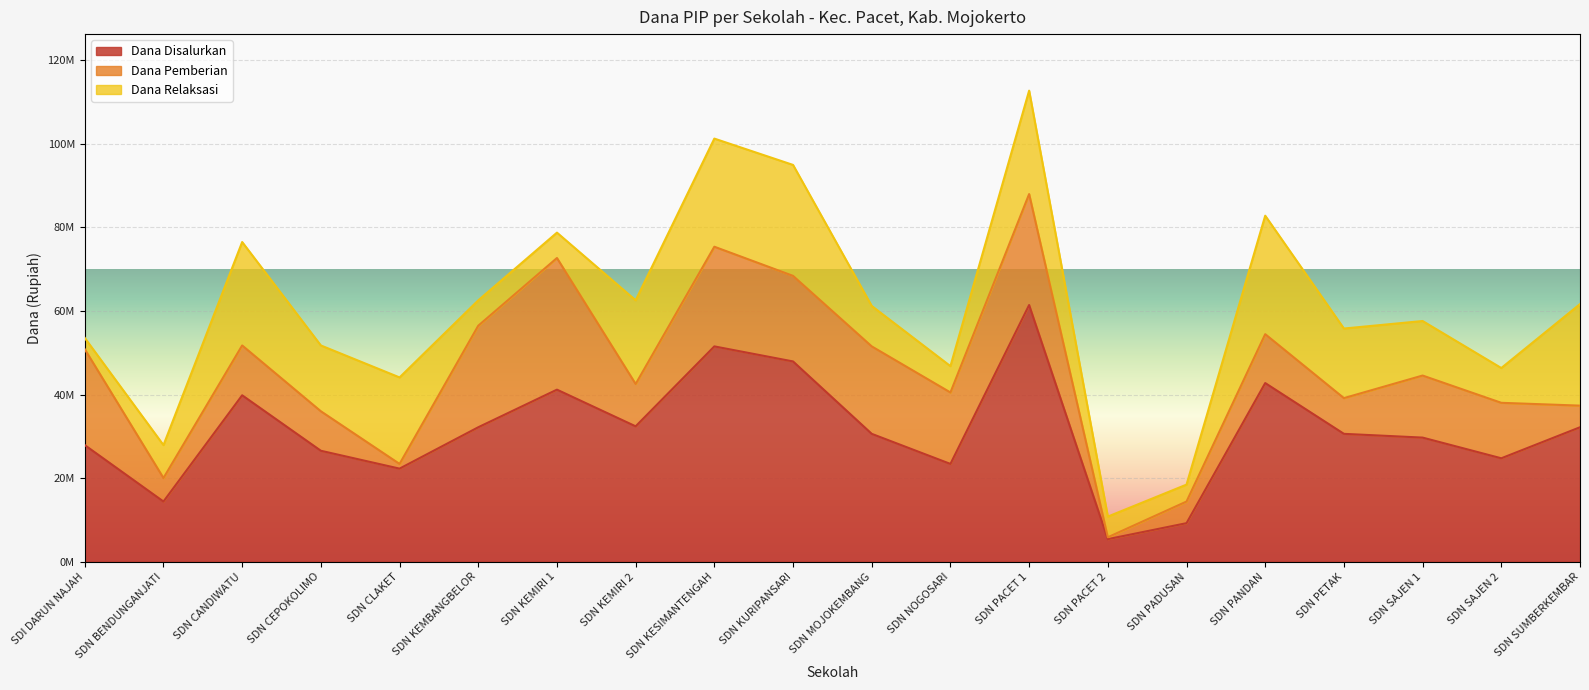

What value does the Dana Relaksasi series have at SDN PADUSAN, to the nearest 50?

4050000